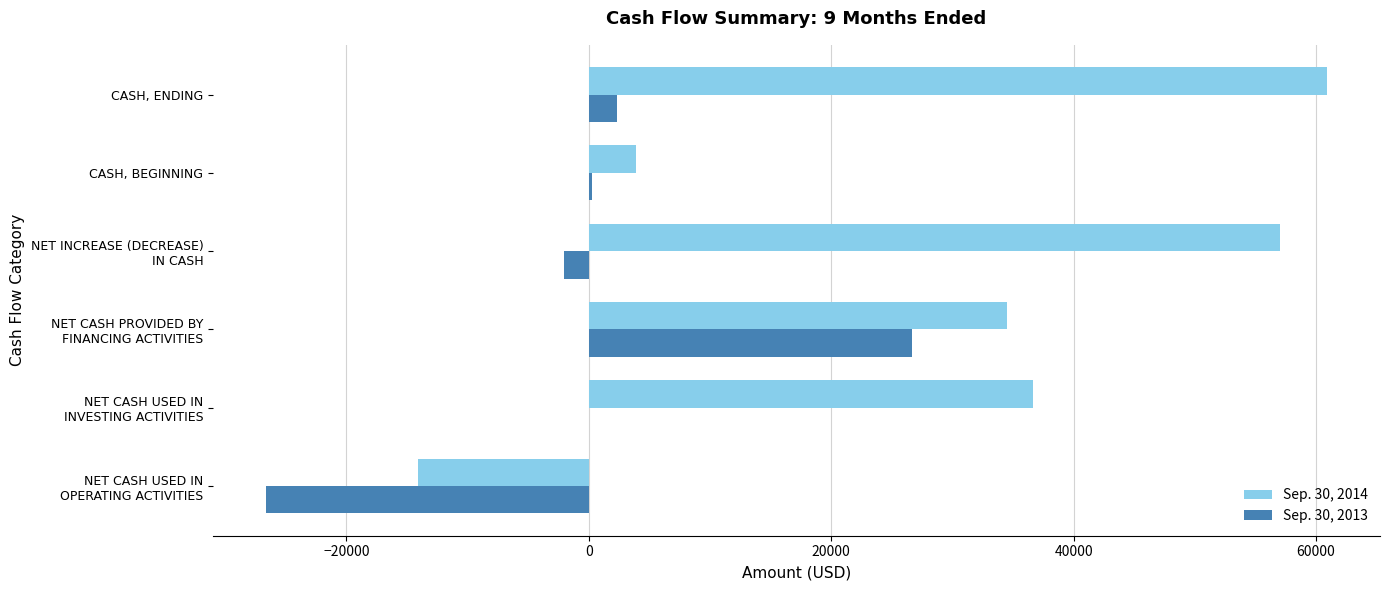

How many distinct data groups are displayed?

2